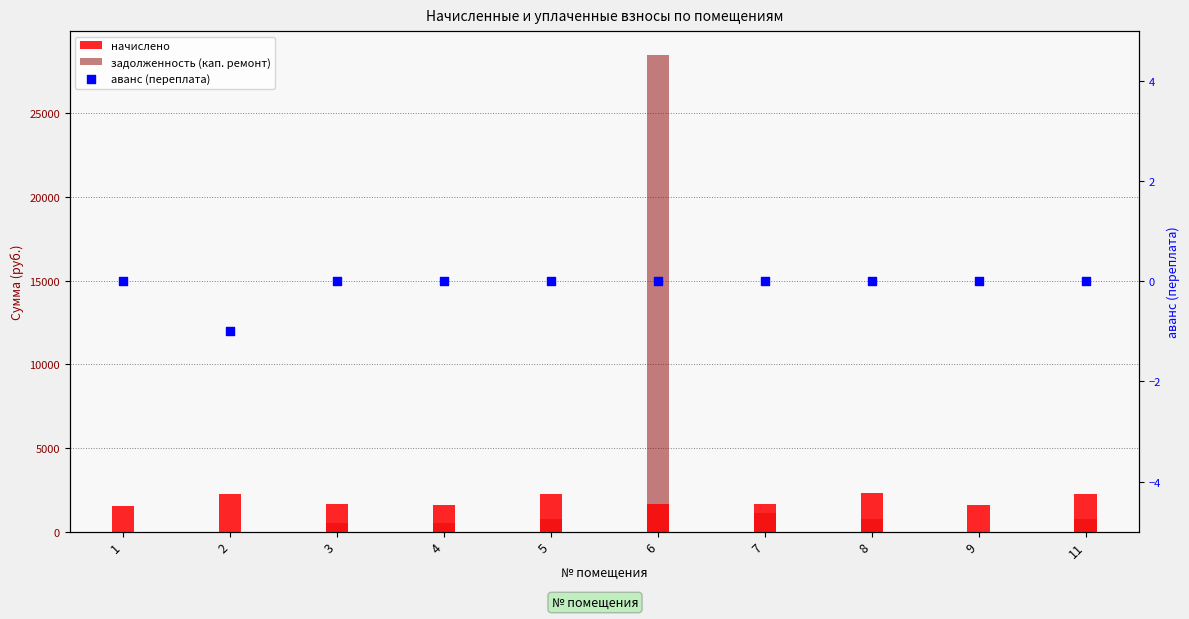

What is the total value across all series at 3?

2165.4